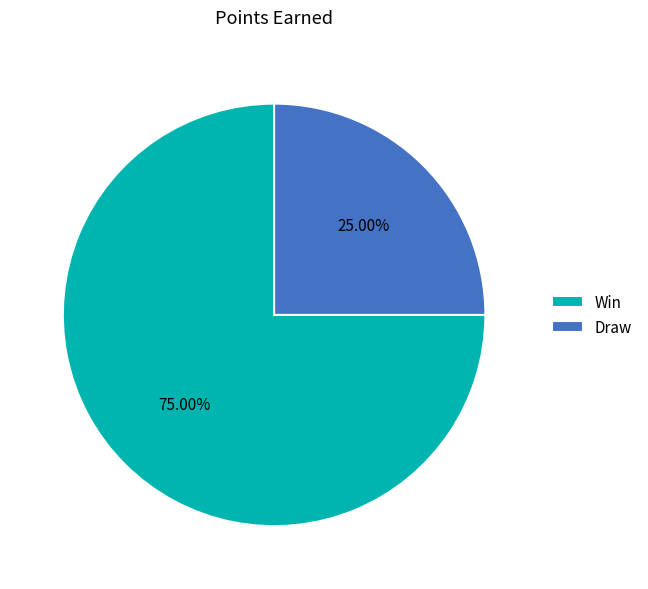

Is there any slice that represents more than half of the pie?

Yes